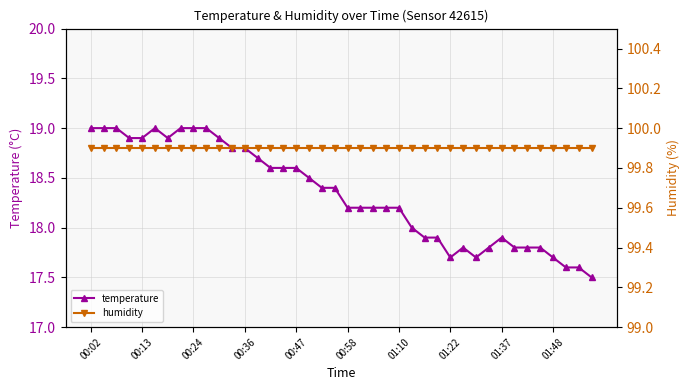

Reading left to right, list all the values displayed in this chart.

temperature: 19.0	19.0	19.0	18.9	18.9	19.0	18.9	19.0	19.0	19.0	18.9	18.8	18.8	18.7	18.6	18.6	18.6	18.5	18.4	18.4	18.2	18.2	18.2	18.2	18.2	18.0	17.9	17.9	17.7	17.8	17.7	17.8	17.9	17.8	17.8	17.8	17.7	17.6	17.6	17.5
humidity: 99.9	99.9	99.9	99.9	99.9	99.9	99.9	99.9	99.9	99.9	99.9	99.9	99.9	99.9	99.9	99.9	99.9	99.9	99.9	99.9	99.9	99.9	99.9	99.9	99.9	99.9	99.9	99.9	99.9	99.9	99.9	99.9	99.9	99.9	99.9	99.9	99.9	99.9	99.9	99.9